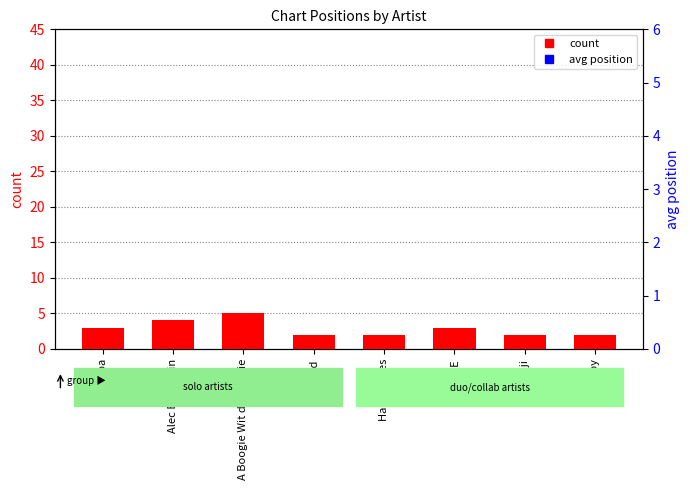

What are all the series names shown in the legend?

count, avg position